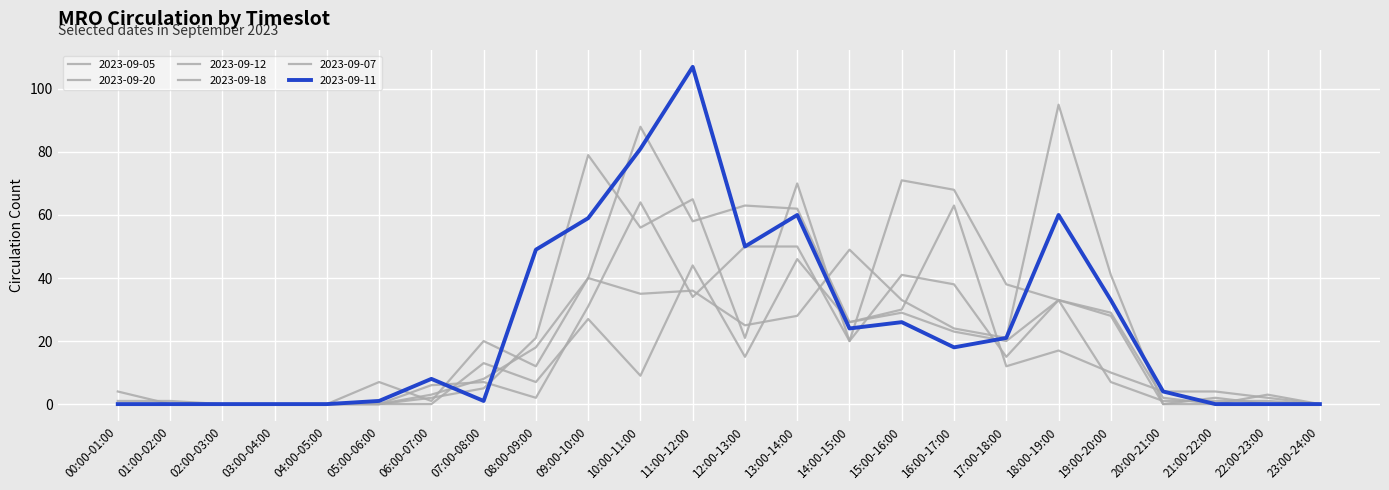

Does the chart have visible grid lines?

Yes